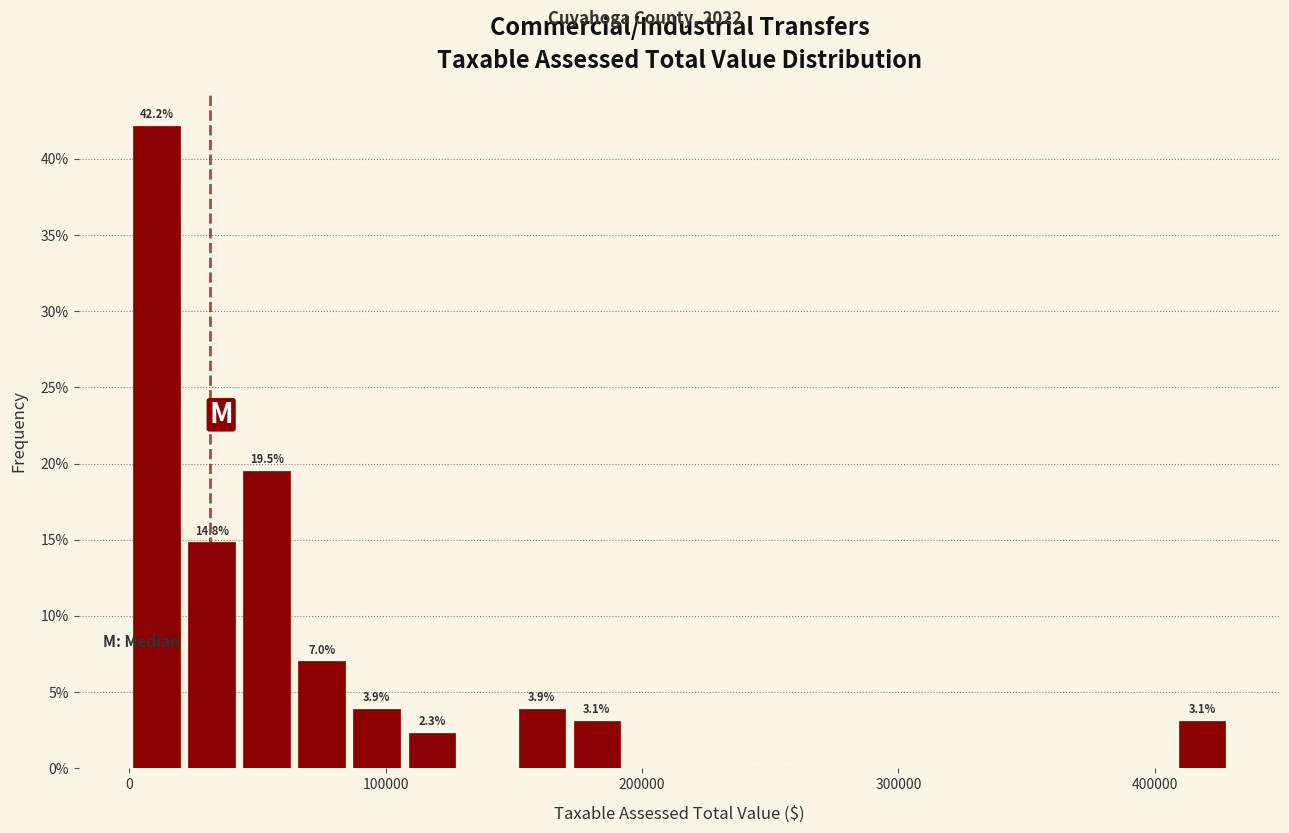

Read against the x-axis, roughly where is the centre of the tallest bar?

10000